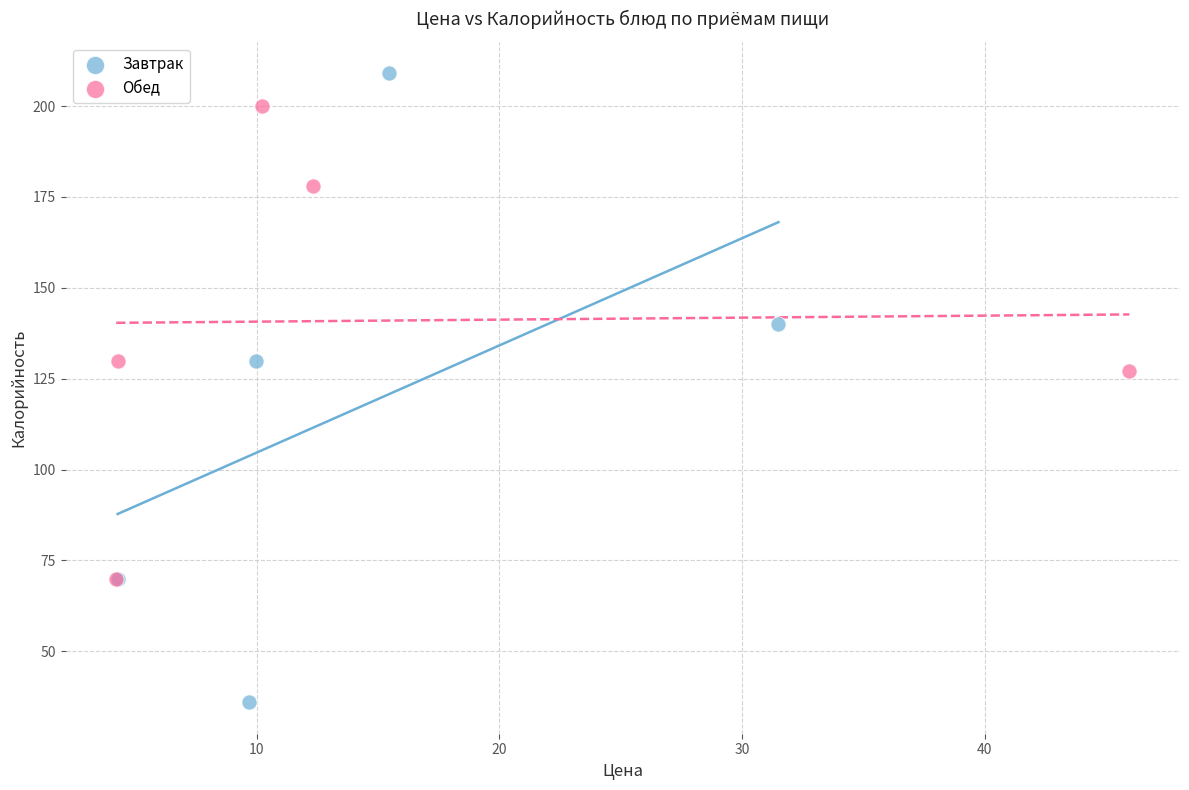

What are all the series names shown in the legend?

Завтрак, Обед